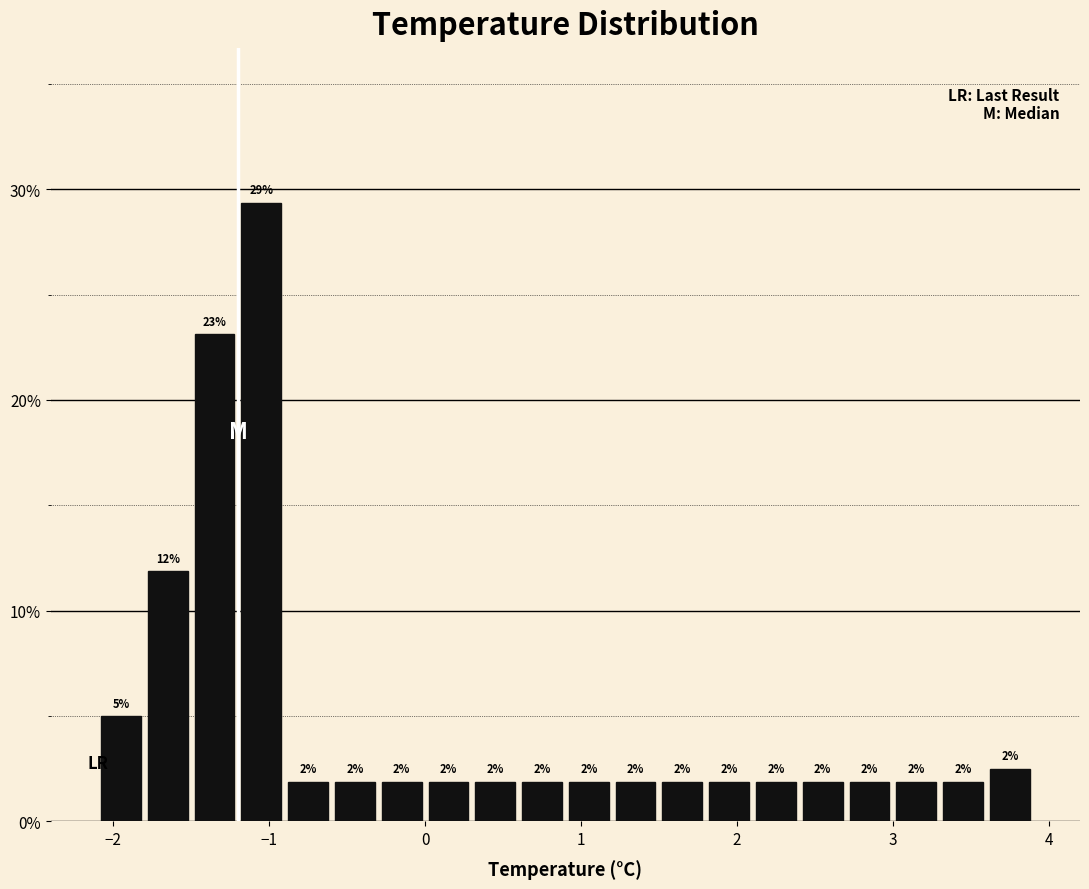

Around what value on the x-axis is the tallest bar? Give the approximate position of its centre, as read against the axis.

-1.0